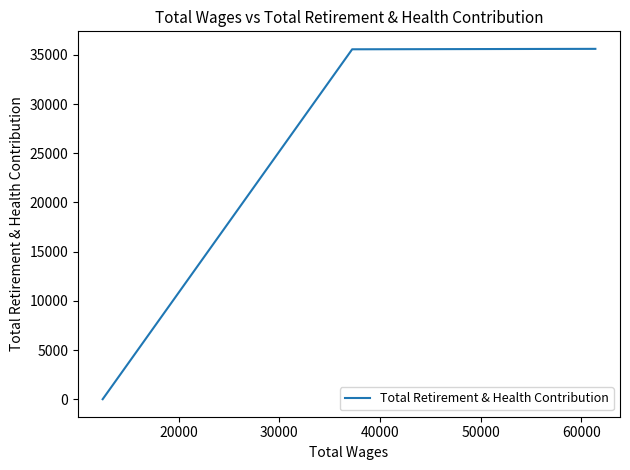

What is the value of the 2nd point from the left?

35575